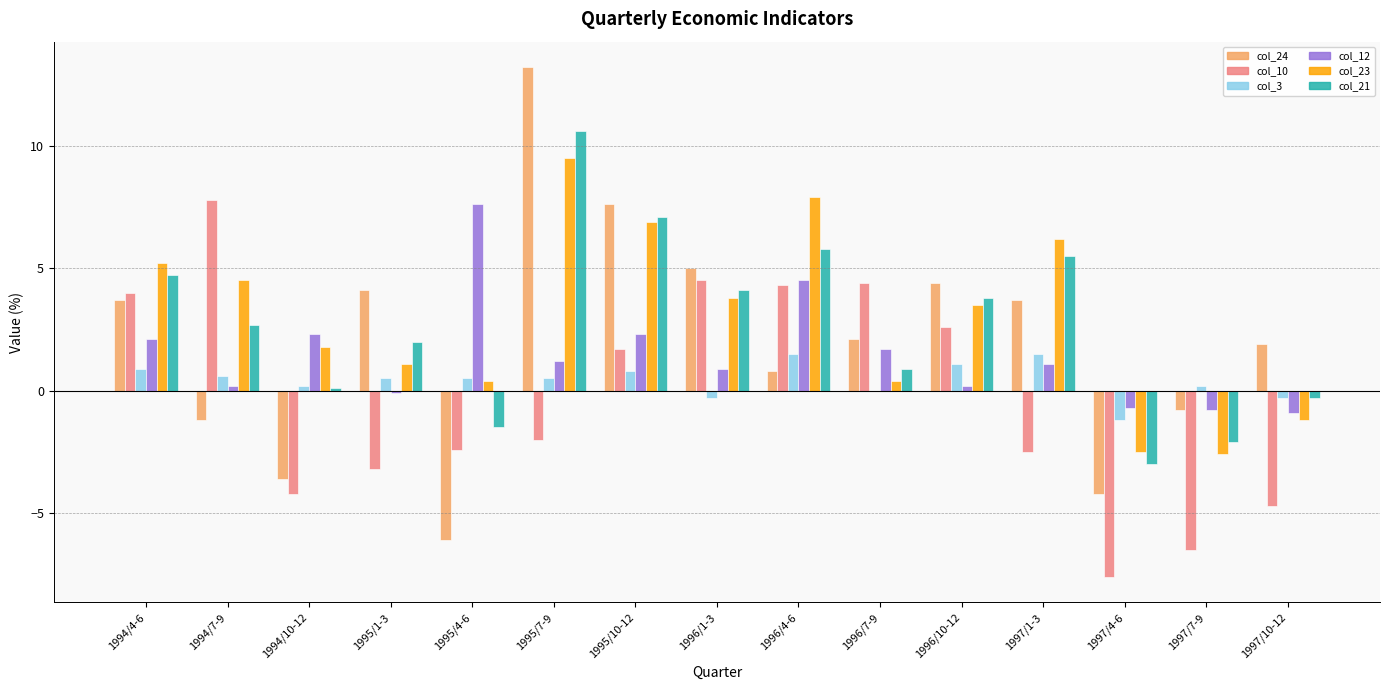

What is the approximate value of col_12 at 1996/4-6?

4.5